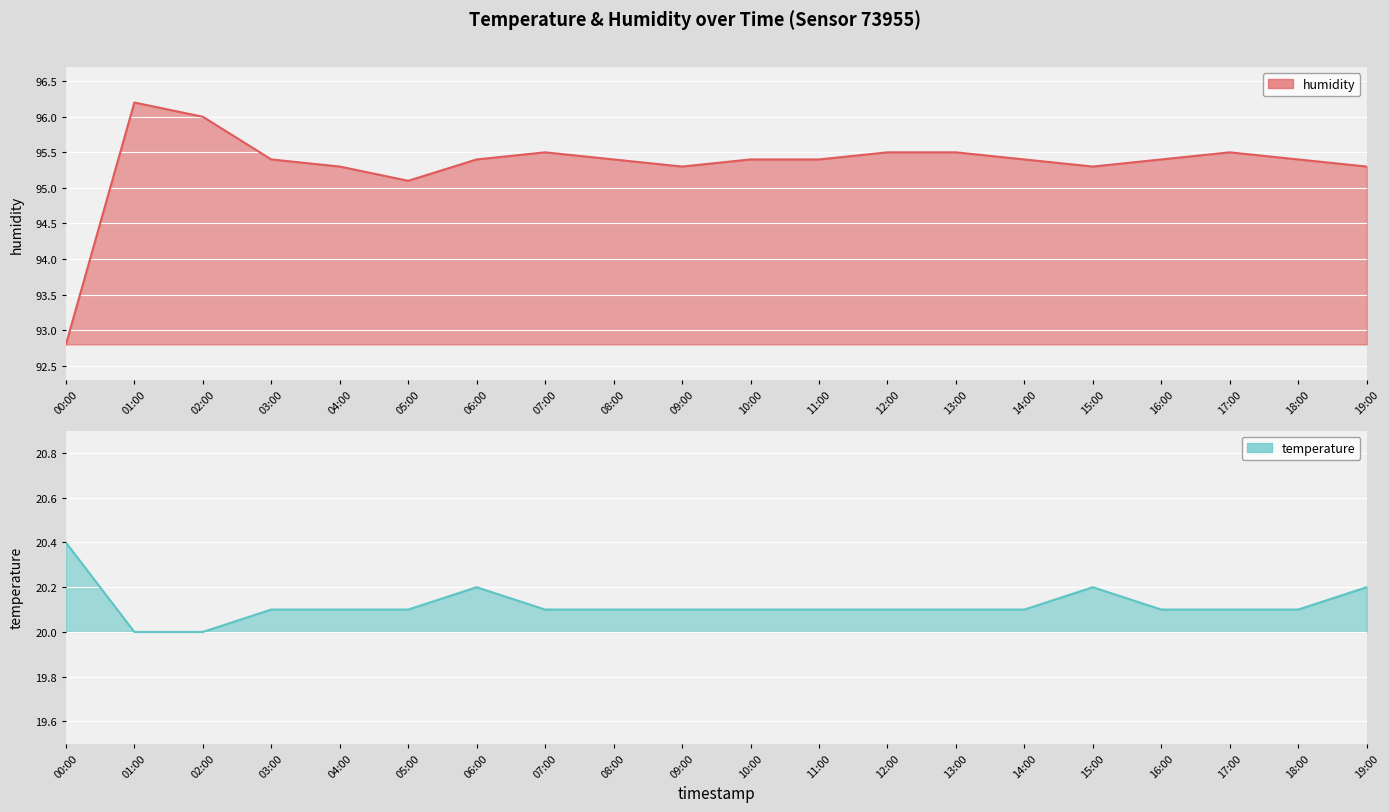

True or false: temperature and humidity intersect in this chart.

False